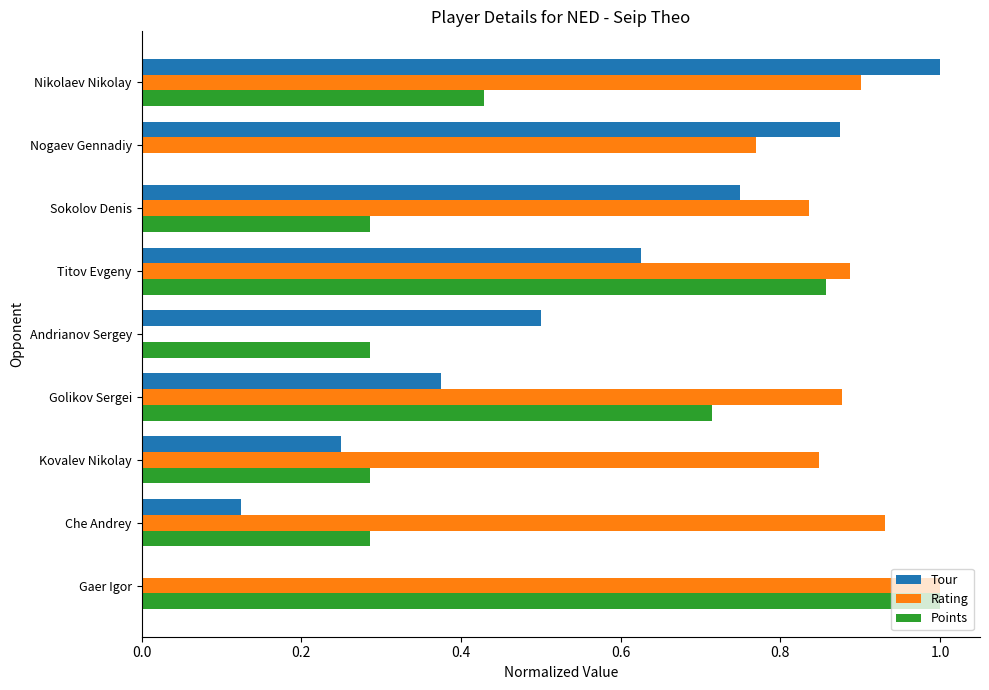

What is the sum of all Rating values?

7.0